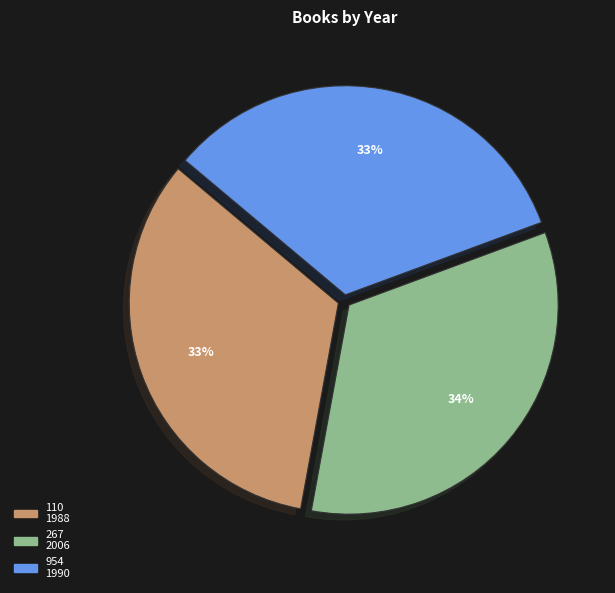

The 267 slice represents 34% of the pie. True or false?

True